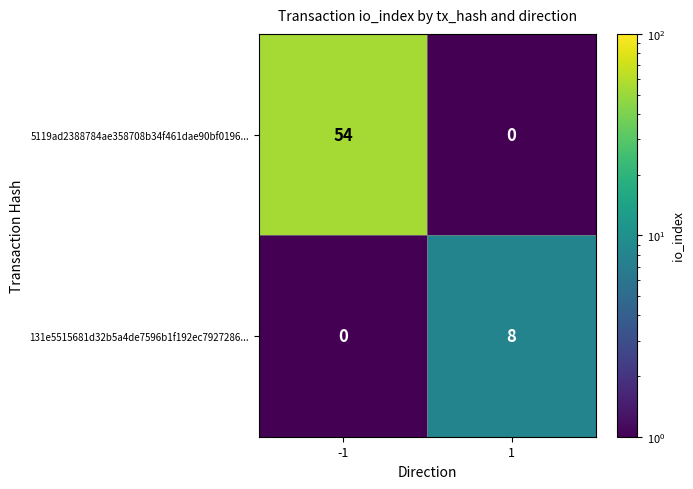

The 131e5515681d32b5a4de7596b1f192ec7927286... series shows 8 at 1. True or false?

True